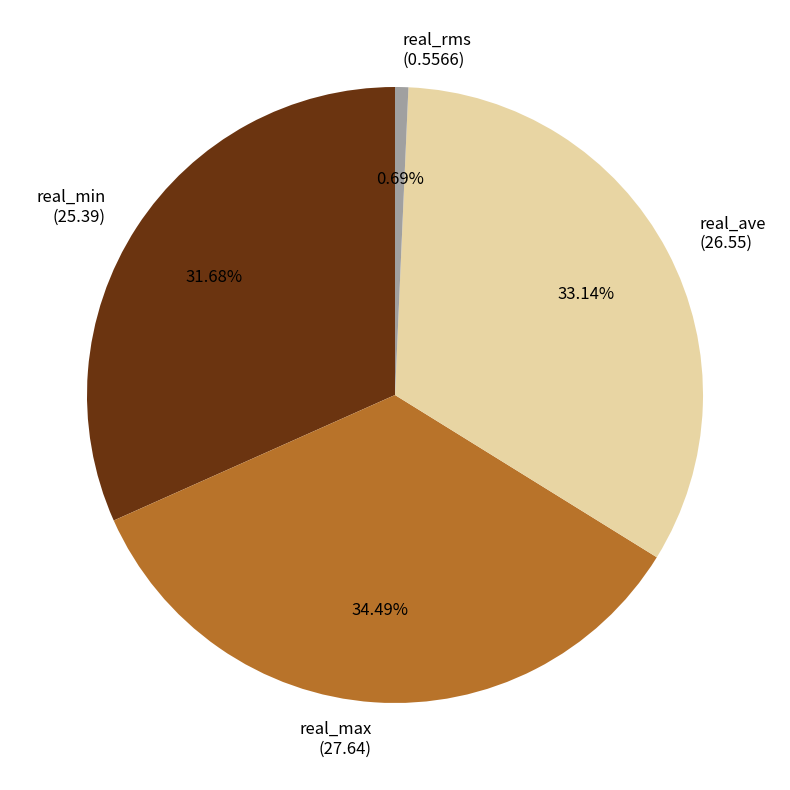

Which has a higher value, real_ave (26.55) or real_max (27.64)?

real_max (27.64)